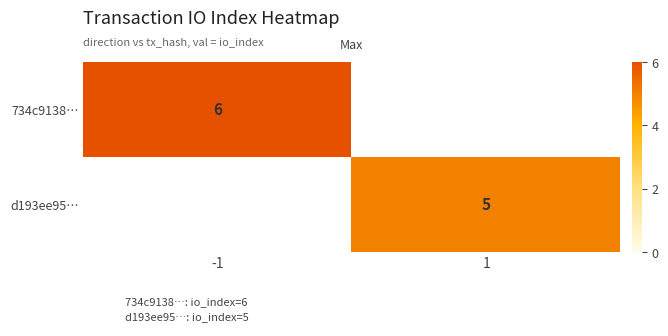

List the series in order of their overall mean, highest first.

734c9138…, d193ee95…